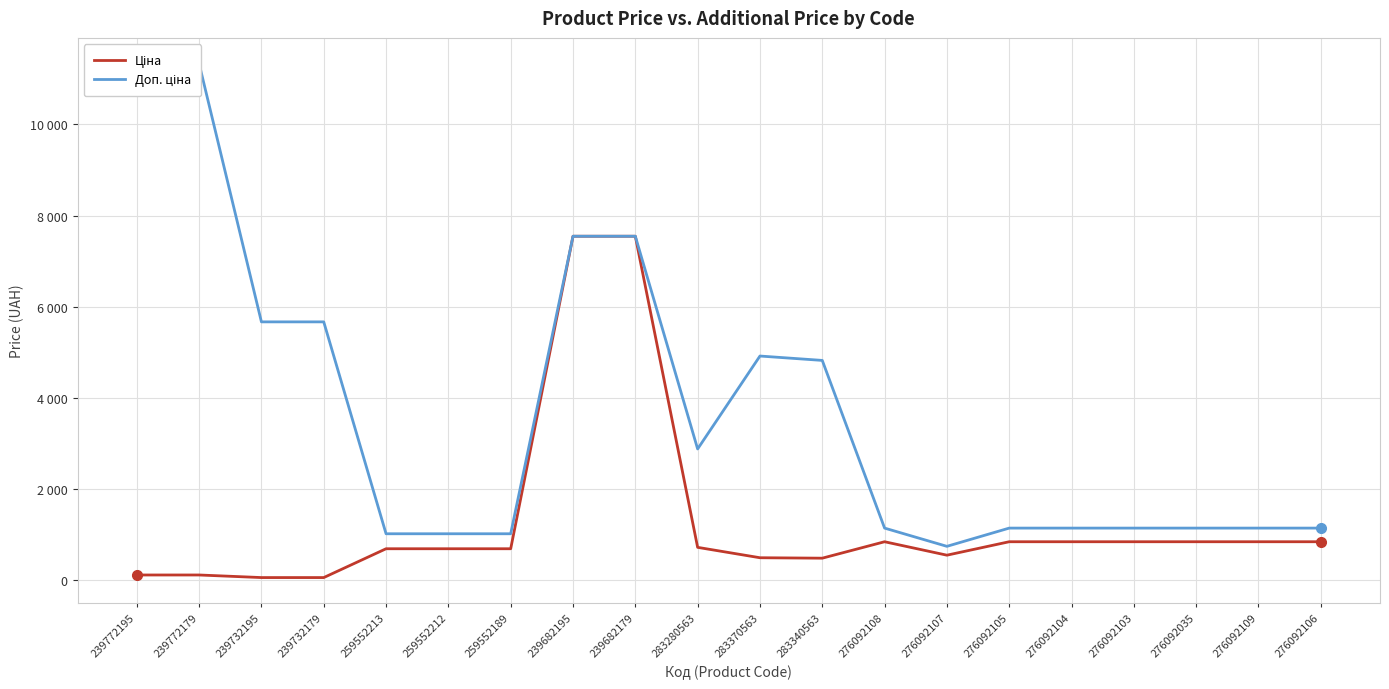

What are all the series names shown in the legend?

Ціна, Доп. ціна